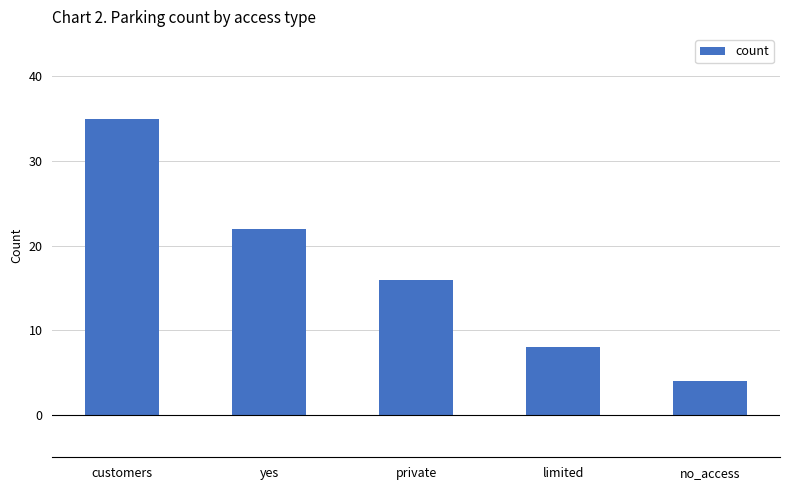

What is the label of the 2nd bar from the right?

limited